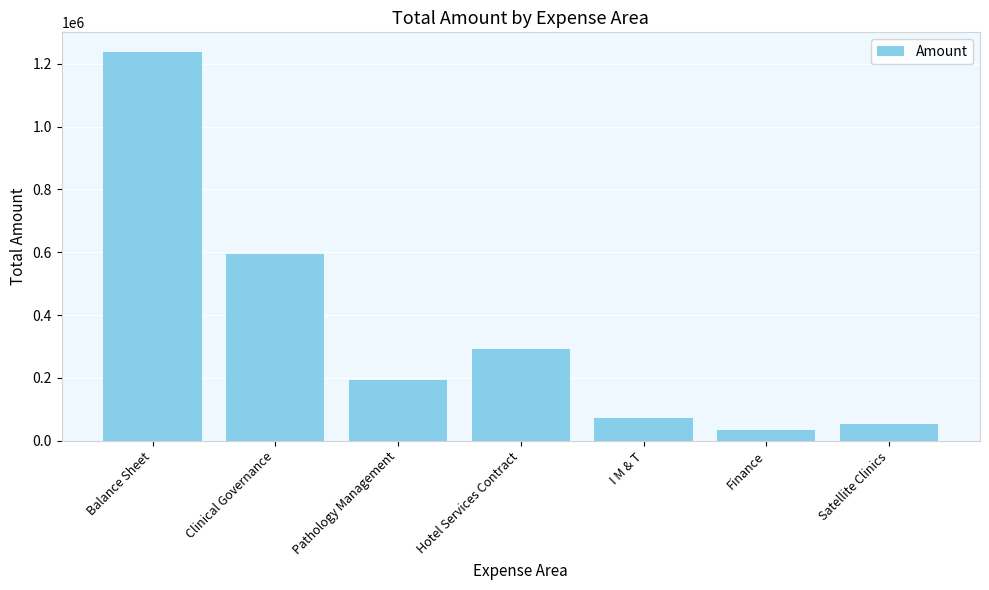

Rank the categories by value from lowest to highest.

Finance, Satellite Clinics, I M & T, Pathology Management, Hotel Services Contract, Clinical Governance, Balance Sheet